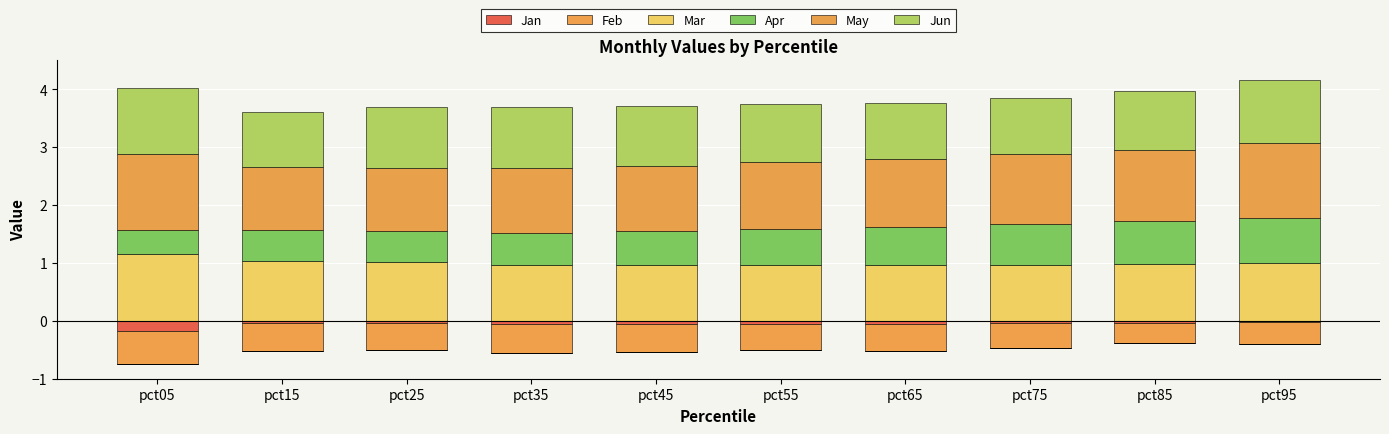

Is the value of Feb at pct75 greater than the value of Jan at pct45?

No